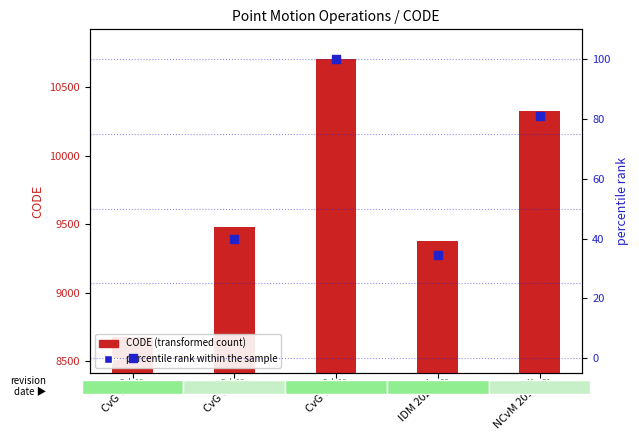

What is the total value across all series at CvG v6?

8676.0